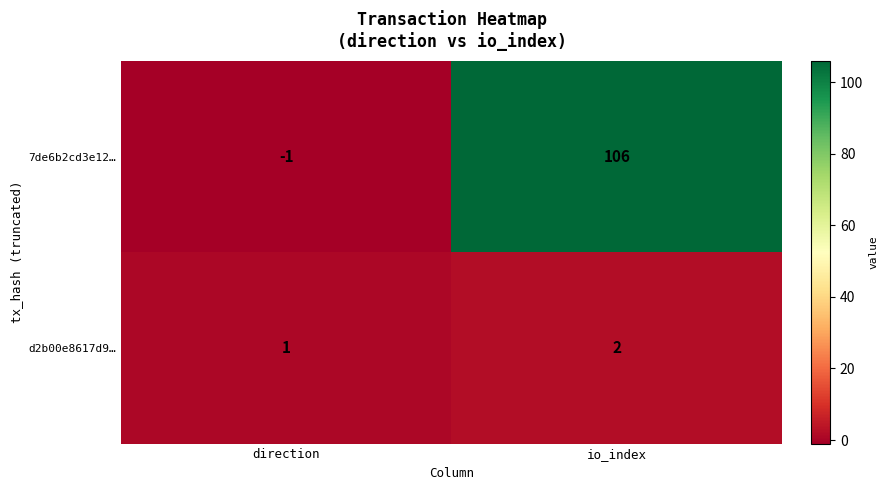

Reading left to right, transcribe all the data shown in this chart.

7de6b2cd3e12…: direction=-1	io_index=106
d2b00e8617d9…: direction=1	io_index=2